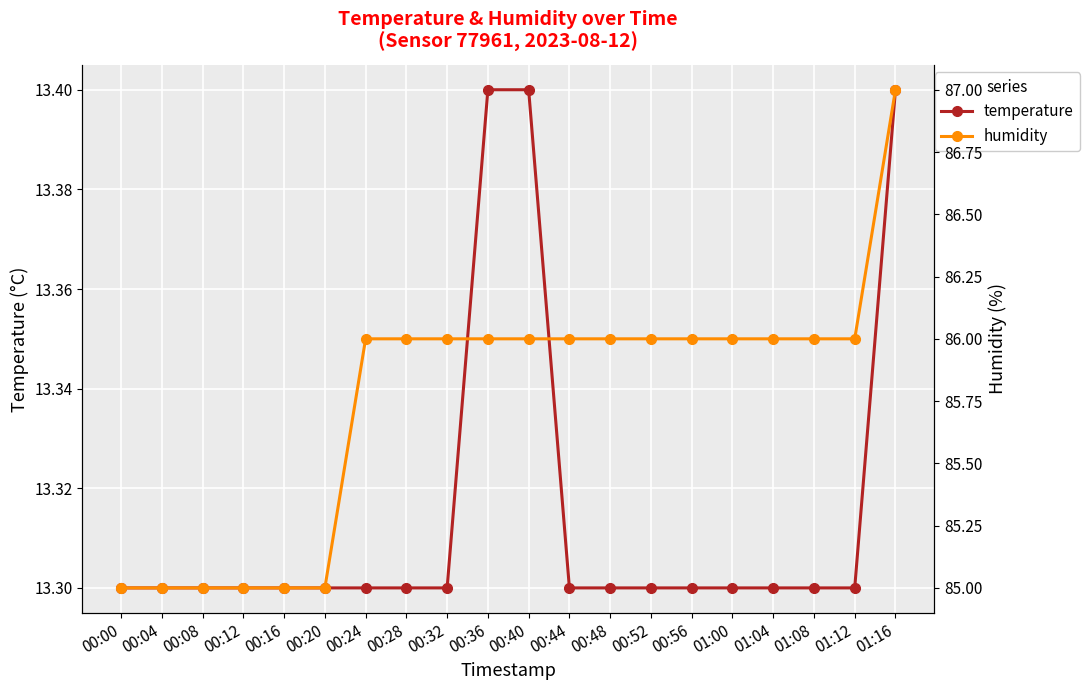

Which label corresponds to the largest value in the chart?

01:16